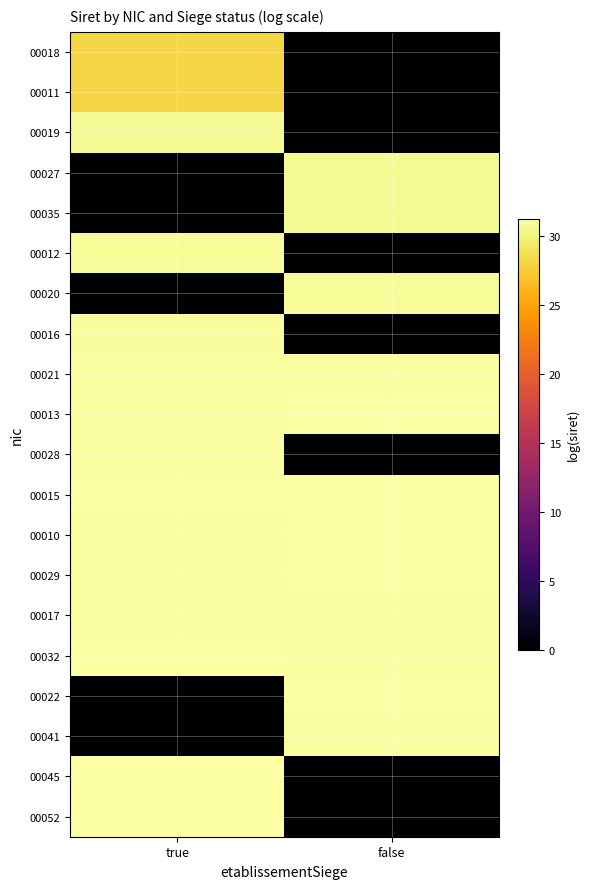

What is the greatest value displayed?

31.3